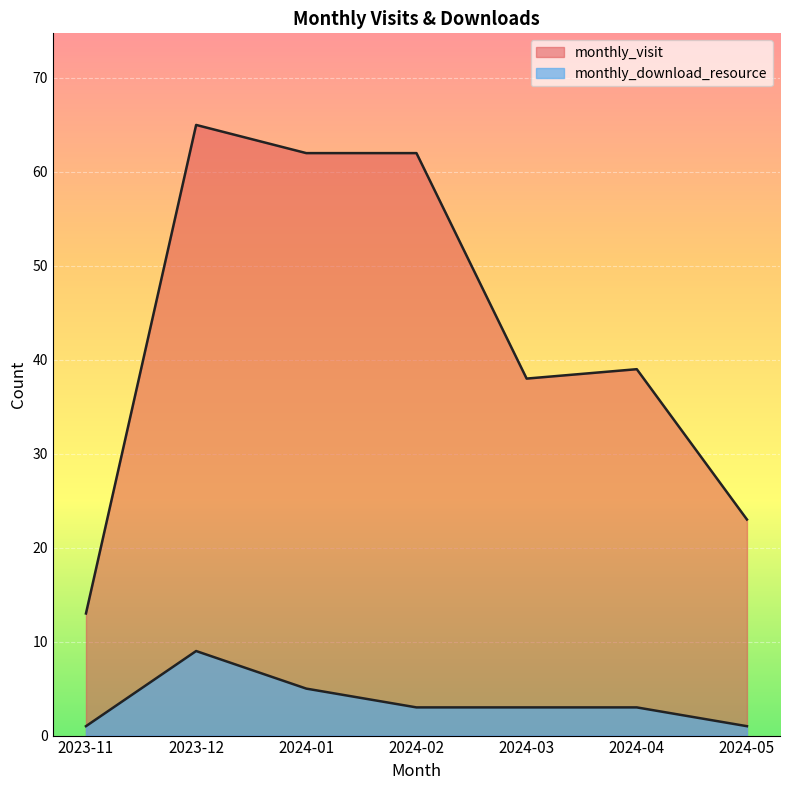

The value of monthly_visit at 2023-12 is 65. True or false?

True